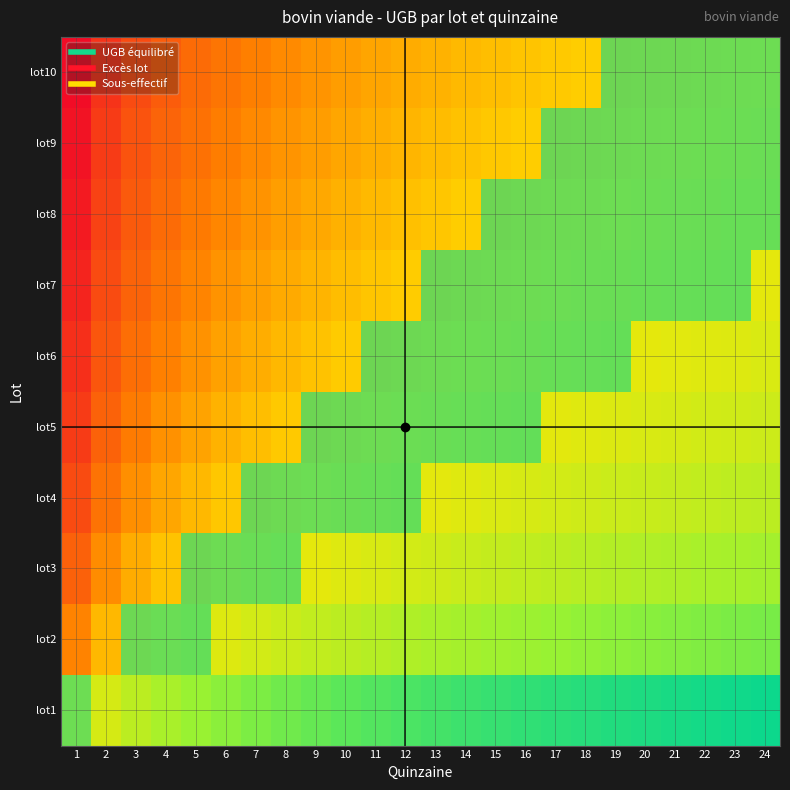

Reading right to left, extract all data points from this chart.

lot1: 24=0.0	23=0.0	22=0.0	21=0.0	20=0.0	19=0.0	18=0.0	17=0.1	16=0.1	15=0.1	14=0.1	13=0.1	12=0.1	11=0.1	10=0.1	9=0.2	8=0.2	7=0.2	6=0.2	5=0.3	4=0.3	3=0.3	2=0.4	1=0.5
lot2: 24=0.2	23=0.2	22=0.2	21=0.2	20=0.2	19=0.2	18=0.2	17=0.2	16=0.3	15=0.3	14=0.3	13=0.3	12=0.3	11=0.3	10=0.3	9=0.4	8=0.4	7=0.4	6=0.4	5=0.4	4=0.5	3=0.5	2=0.6	1=0.7
lot3: 24=0.3	23=0.3	22=0.3	21=0.3	20=0.3	19=0.3	18=0.3	17=0.3	16=0.3	15=0.4	14=0.4	13=0.4	12=0.4	11=0.4	10=0.4	9=0.4	8=0.5	7=0.5	6=0.5	5=0.5	4=0.6	3=0.6	2=0.7	1=0.8
lot4: 24=0.3	23=0.3	22=0.3	21=0.4	20=0.4	19=0.4	18=0.4	17=0.4	16=0.4	15=0.4	14=0.4	13=0.4	12=0.4	11=0.5	10=0.5	9=0.5	8=0.5	7=0.5	6=0.6	5=0.6	4=0.6	3=0.7	2=0.7	1=0.8
lot5: 24=0.4	23=0.4	22=0.4	21=0.4	20=0.4	19=0.4	18=0.4	17=0.4	16=0.4	15=0.5	14=0.5	13=0.5	12=0.5	11=0.5	10=0.5	9=0.5	8=0.6	7=0.6	6=0.6	5=0.6	4=0.7	3=0.7	2=0.8	1=0.9
lot6: 24=0.4	23=0.4	22=0.4	21=0.4	20=0.4	19=0.4	18=0.5	17=0.5	16=0.5	15=0.5	14=0.5	13=0.5	12=0.5	11=0.5	10=0.6	9=0.6	8=0.6	7=0.6	6=0.6	5=0.7	4=0.7	3=0.7	2=0.8	1=0.9
lot7: 24=0.4	23=0.4	22=0.5	21=0.5	20=0.5	19=0.5	18=0.5	17=0.5	16=0.5	15=0.5	14=0.5	13=0.5	12=0.6	11=0.6	10=0.6	9=0.6	8=0.6	7=0.6	6=0.7	5=0.7	4=0.7	3=0.8	2=0.8	1=0.9
lot8: 24=0.5	23=0.5	22=0.5	21=0.5	20=0.5	19=0.5	18=0.5	17=0.5	16=0.5	15=0.5	14=0.5	13=0.6	12=0.6	11=0.6	10=0.6	9=0.6	8=0.6	7=0.7	6=0.7	5=0.7	4=0.8	3=0.8	2=0.9	1=1.0
lot9: 24=0.5	23=0.5	22=0.5	21=0.5	20=0.5	19=0.5	18=0.5	17=0.5	16=0.5	15=0.6	14=0.6	13=0.6	12=0.6	11=0.6	10=0.6	9=0.6	8=0.7	7=0.7	6=0.7	5=0.7	4=0.8	3=0.8	2=0.9	1=1.0
lot10: 24=0.5	23=0.5	22=0.5	21=0.5	20=0.5	19=0.5	18=0.5	17=0.6	16=0.6	15=0.6	14=0.6	13=0.6	12=0.6	11=0.6	10=0.6	9=0.7	8=0.7	7=0.7	6=0.7	5=0.8	4=0.8	3=0.8	2=0.9	1=1.0